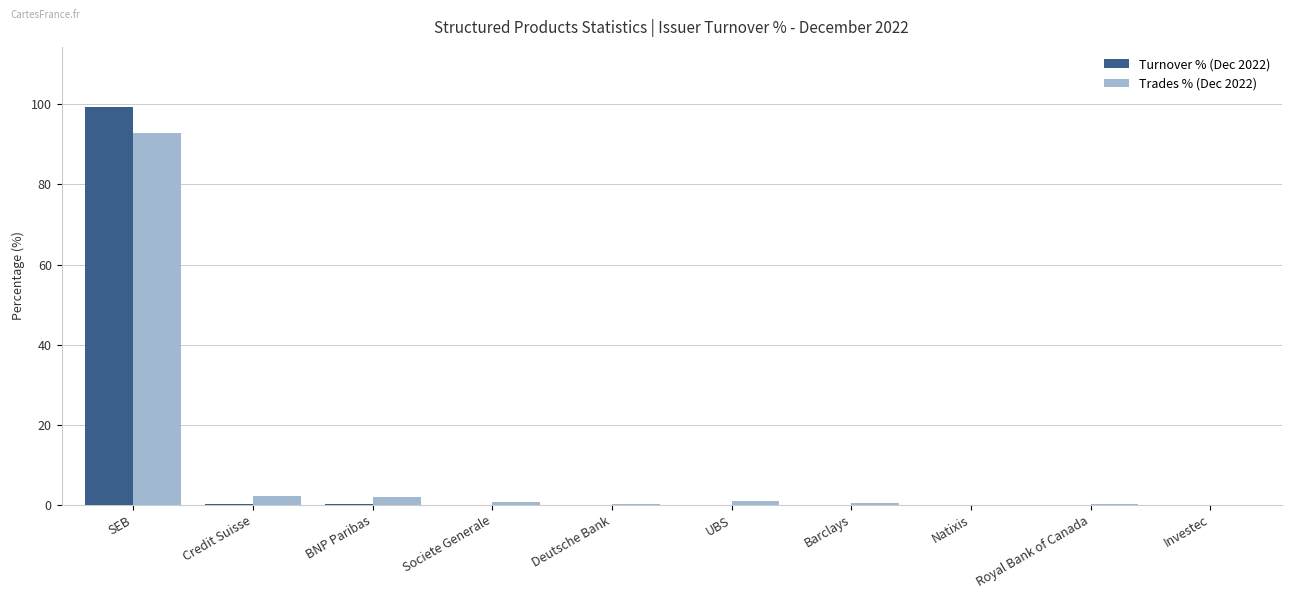

Is the value of Turnover % (Dec 2022) at SEB greater than the value of Trades % (Dec 2022) at Credit Suisse?

Yes